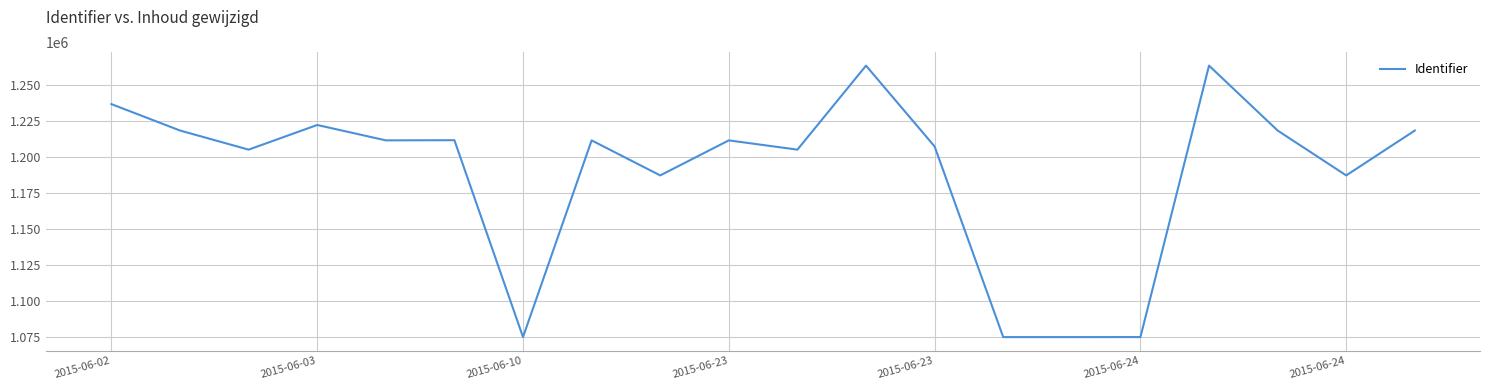

What is the difference between the maximum and minimum values?

188452